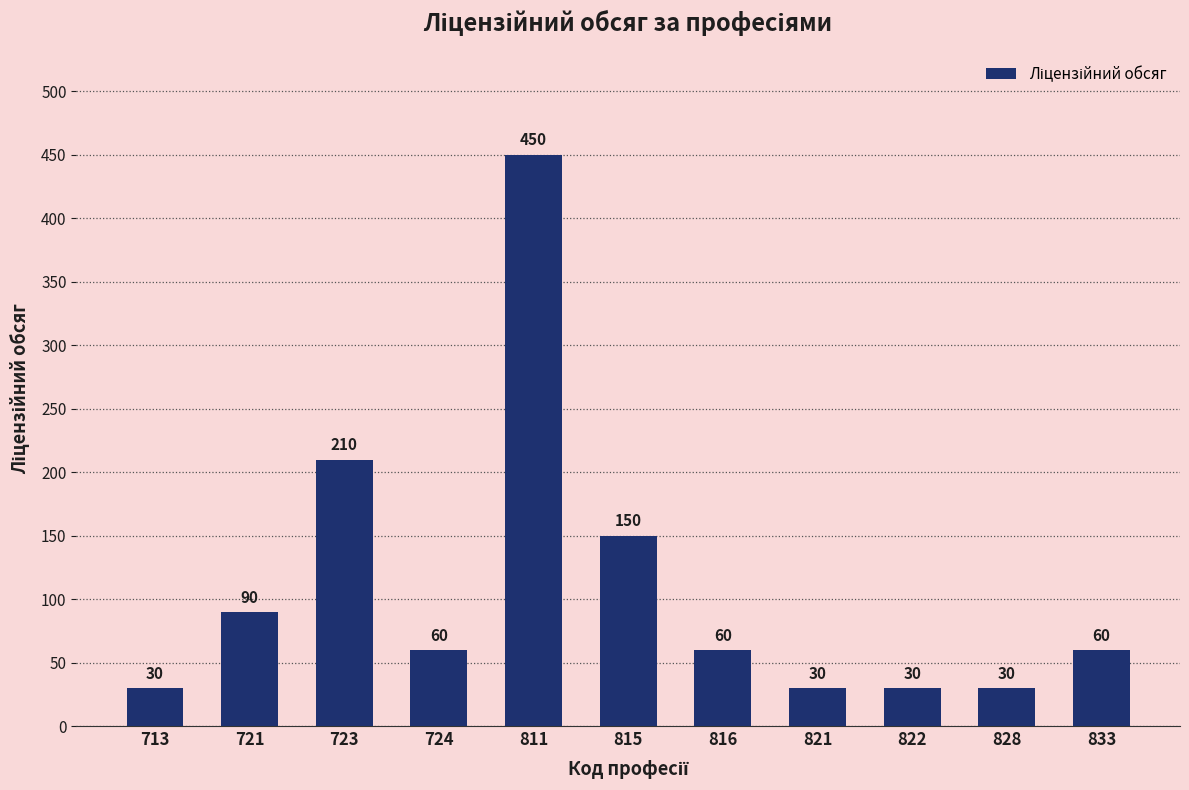

Which category has the highest value across all series?

811